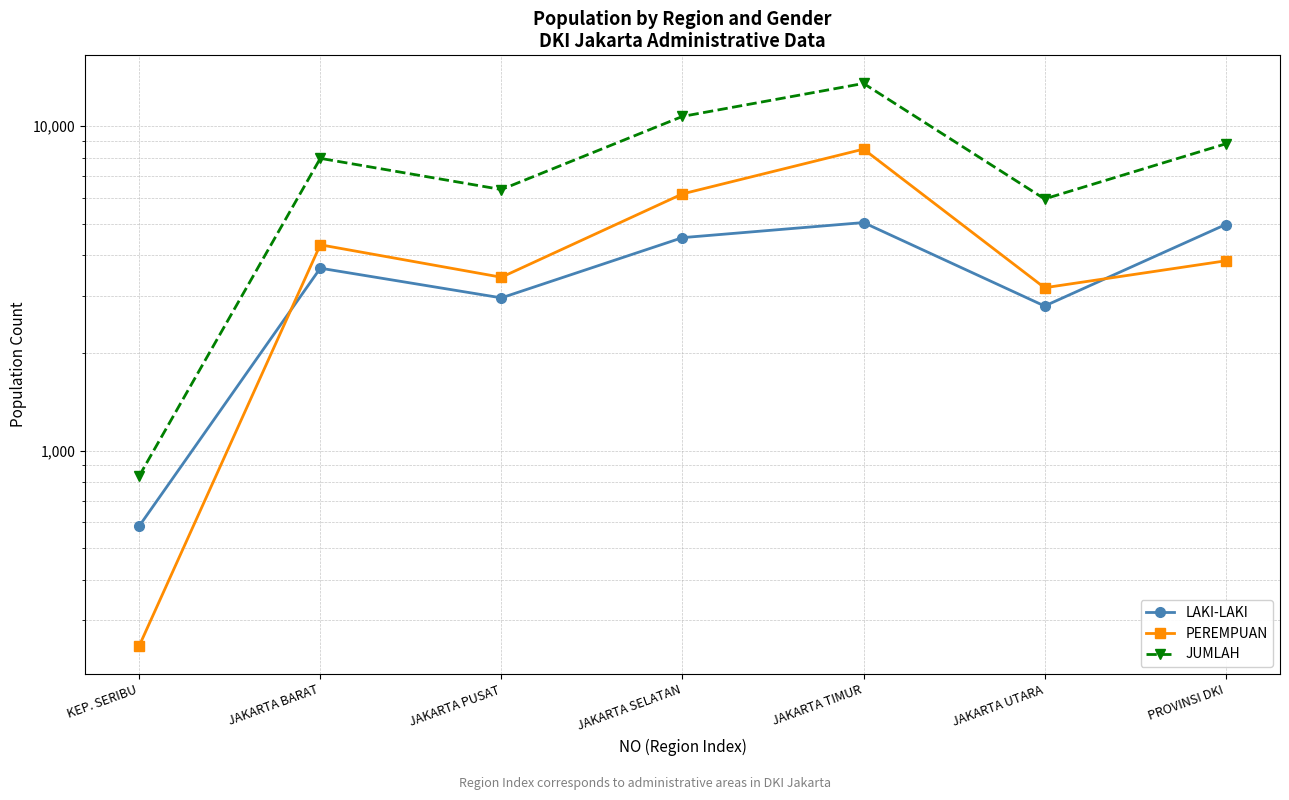

What is the sum of all LAKI-LAKI values?

24524